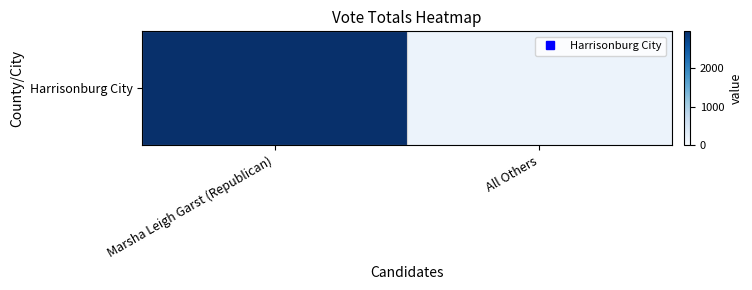

What is the greatest value displayed?

2957